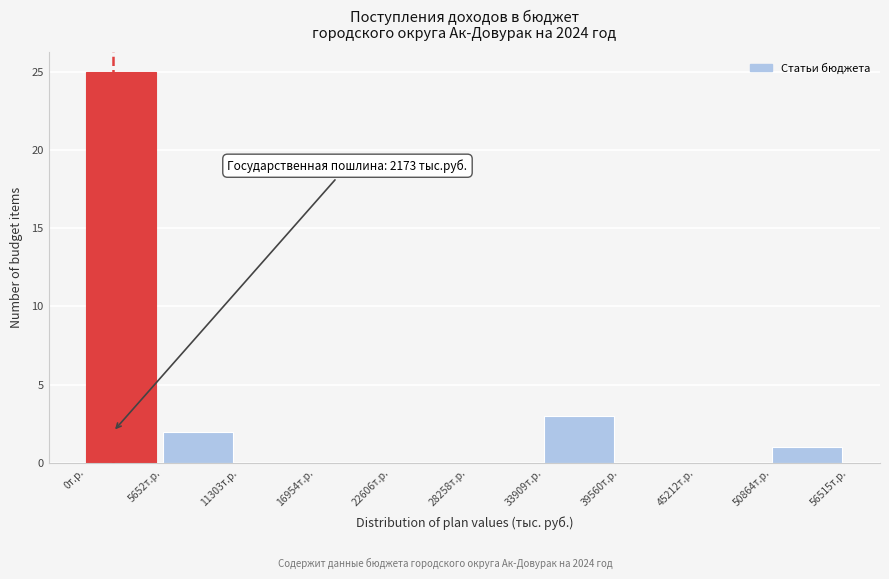

Which range on the x-axis has the tallest bar?

0 to 6000